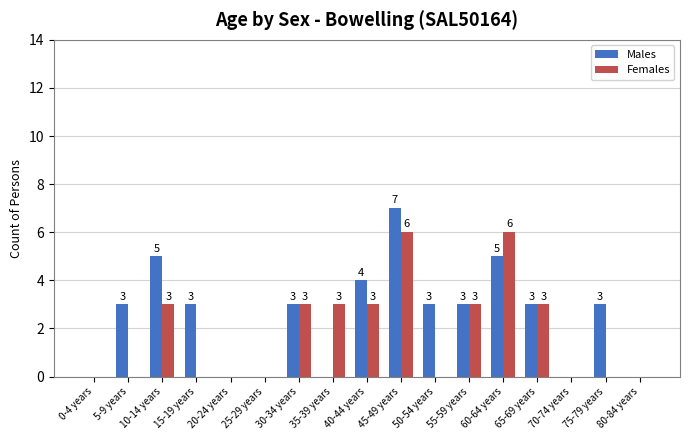

What is the average value of the Females series?

2